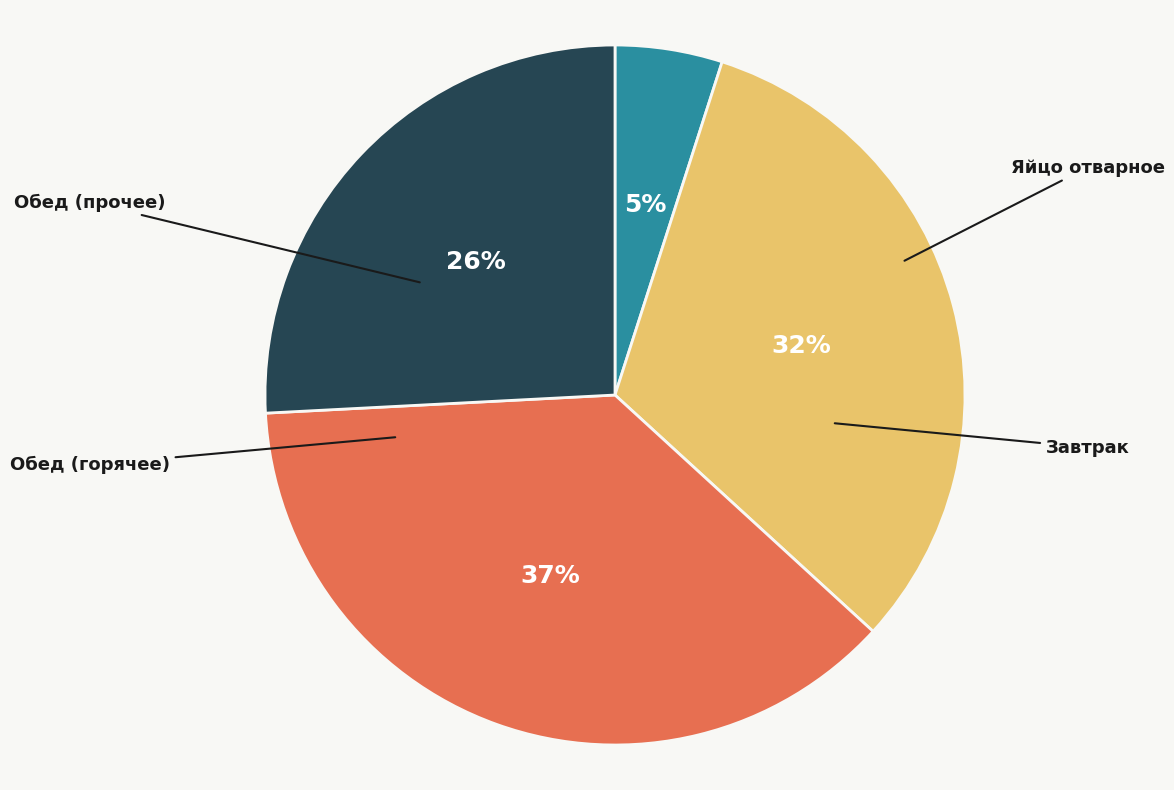

Is there a majority slice in this chart?

No